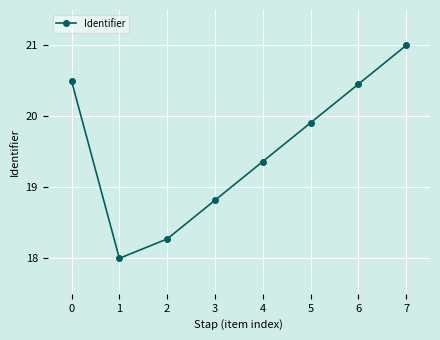

What is the change in value from 0 to 1?

-2.5